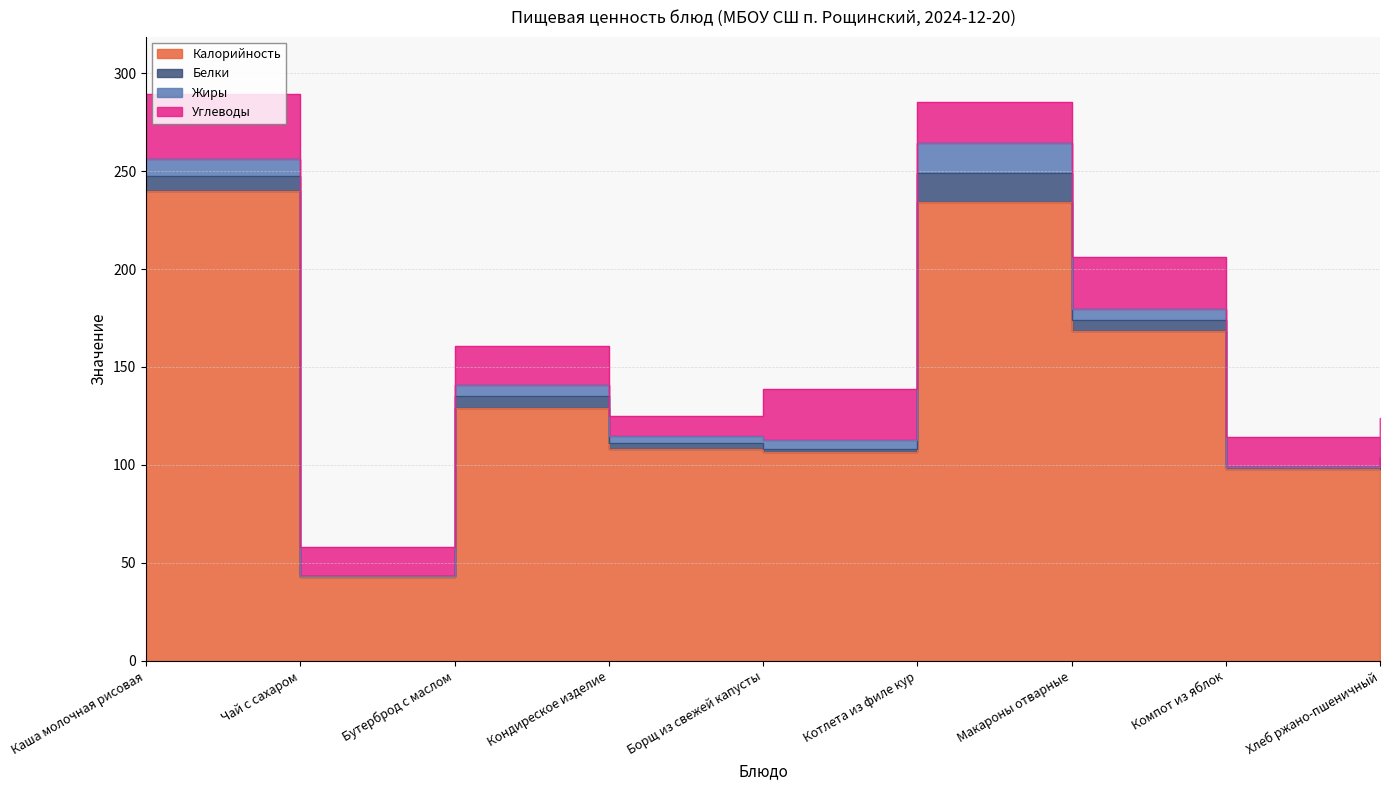

At how many categories does at least one series exceed 82?

8